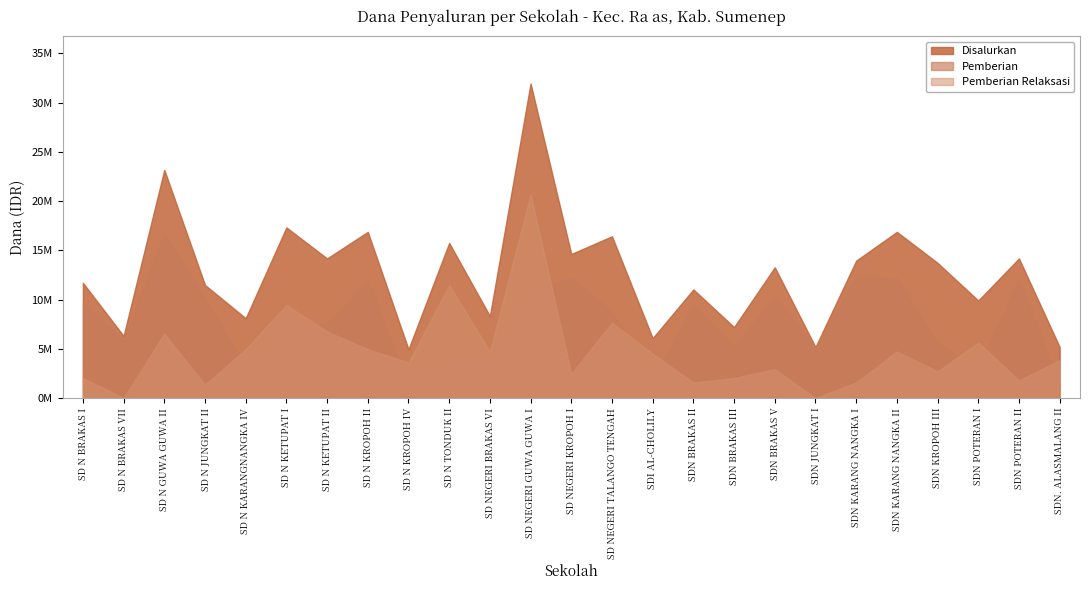

Read the Pemberian value at SD N KETUPAT II, to the nearest 100.

7425000